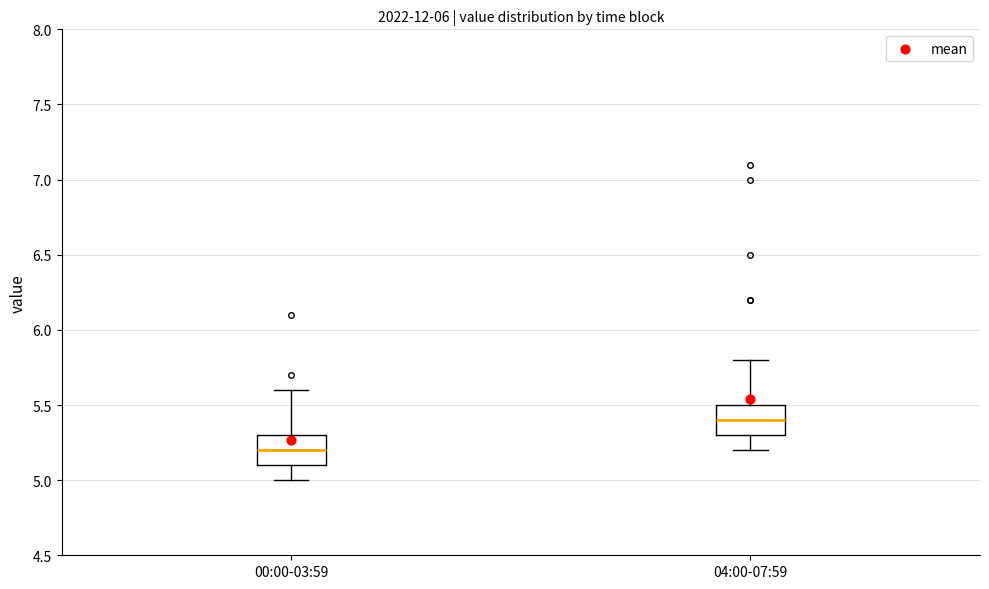

Where does the upper whisker of the box for 00:00-03:59 end on the y-axis? The values are not printed on the chart, so give them approximately, as read against the axis.

5.6